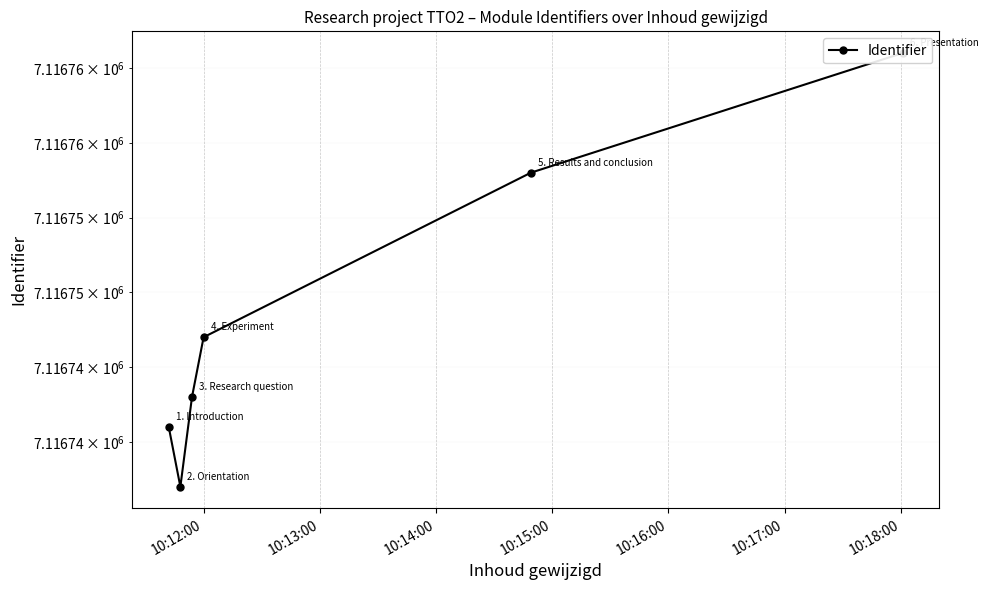

How many interior local valleys (lower than both neighbors) does the data have?

1